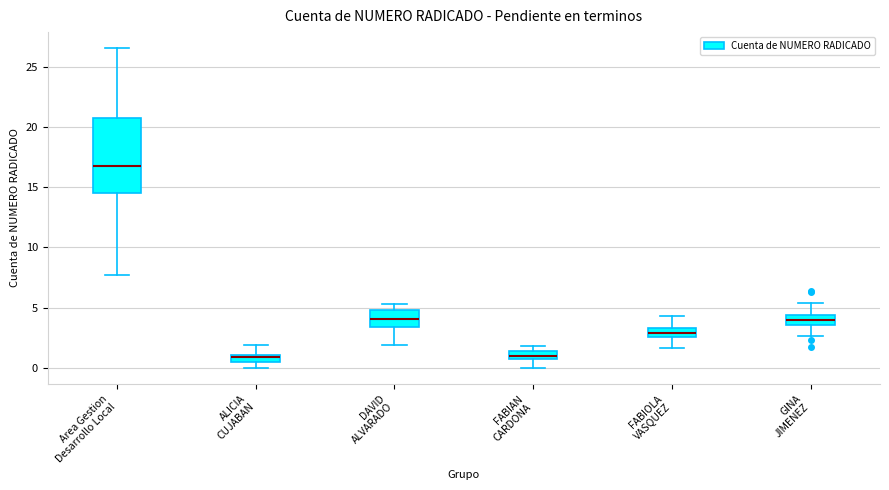

Comparing the boxes themselves (not the whiskers), which one is the tallest?

Area Gestion Desarrollo Local